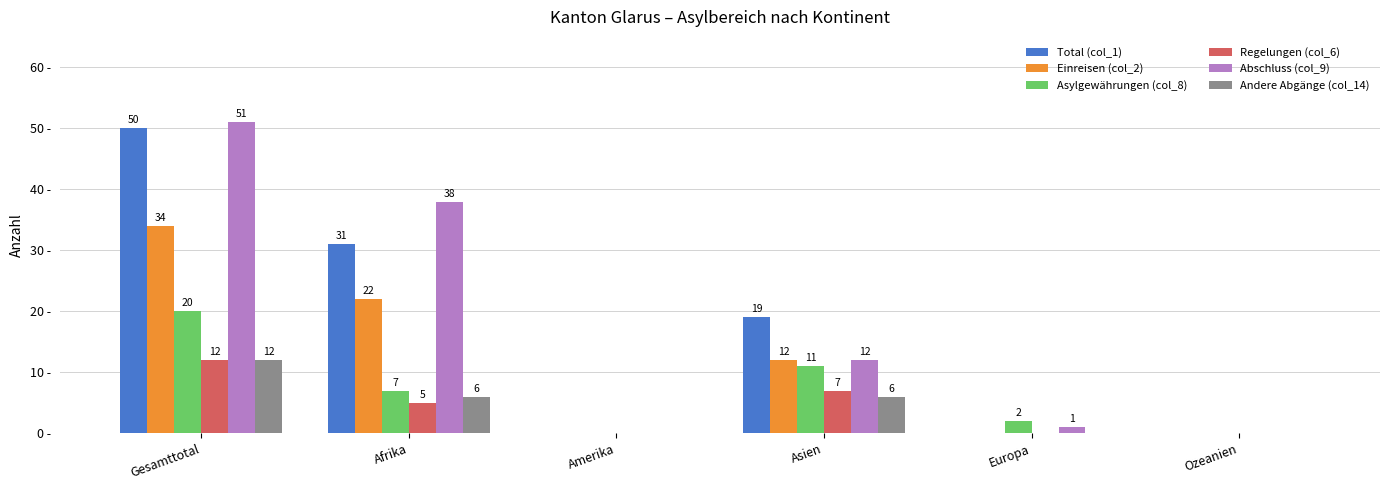

Which category has the highest value in the Einreisen (col_2) series?

Gesamttotal